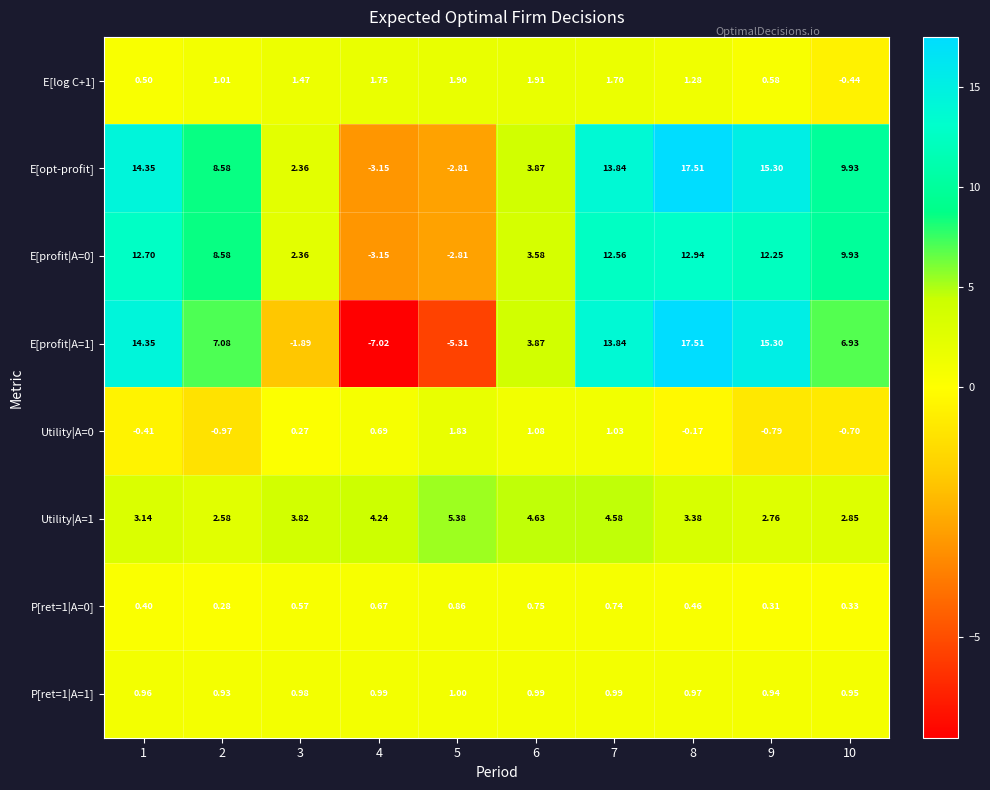

Which series has the largest total across all categories?

E[opt-profit]